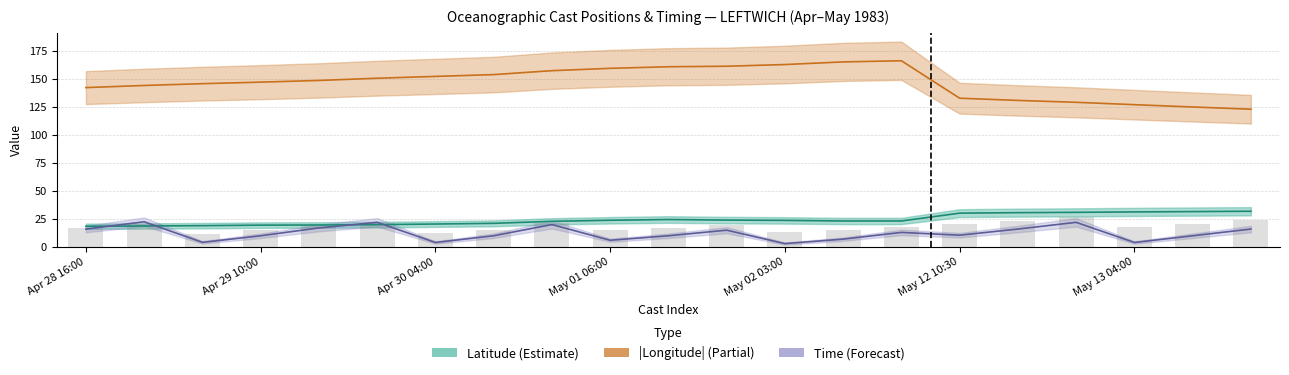

Is the value of Latitude (Estimate) at 7 greater than the value of Time (Forecast) at 16?

Yes